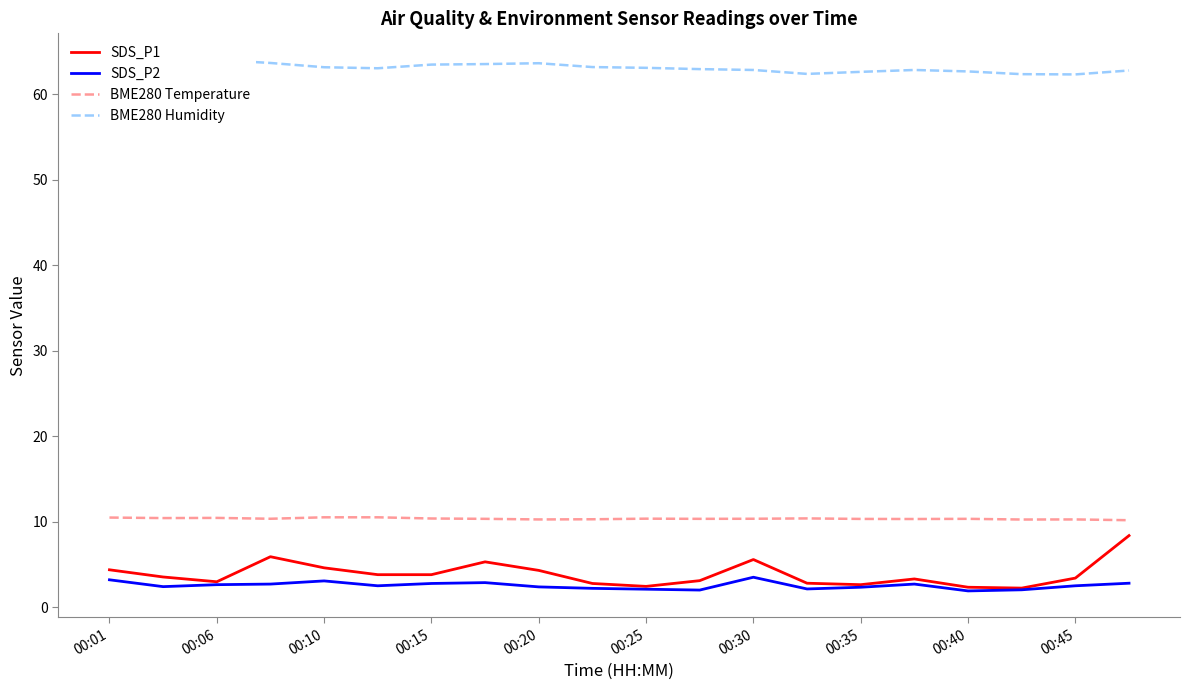

How many values in the SDS_P2 series are below 2?

1